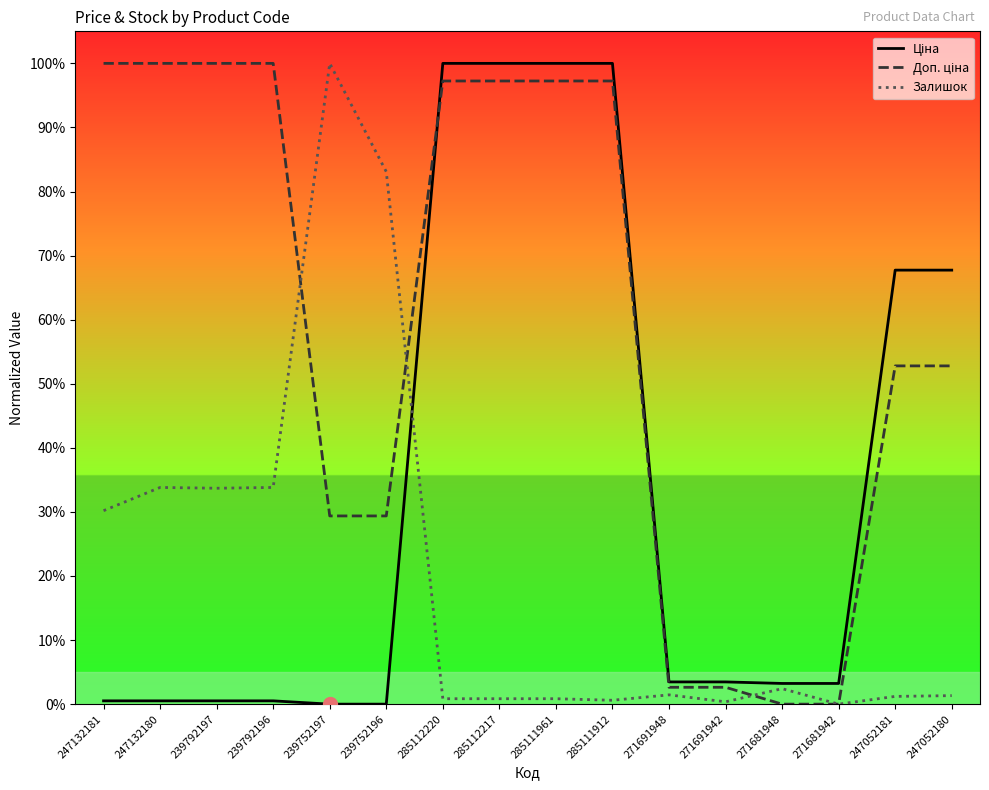

Is this an area chart (filled region under the line)?

No